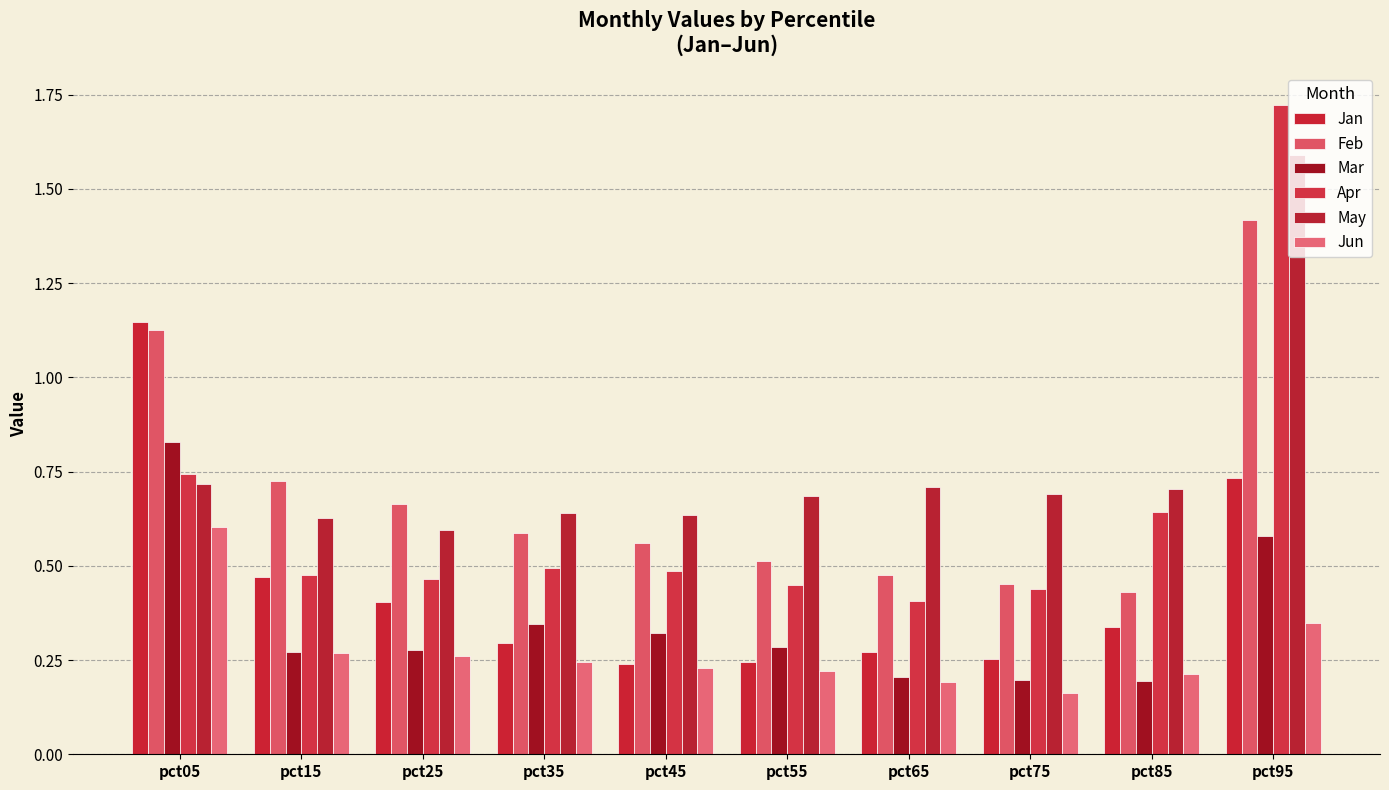

What value does the Jun series have at pct85?

0.2